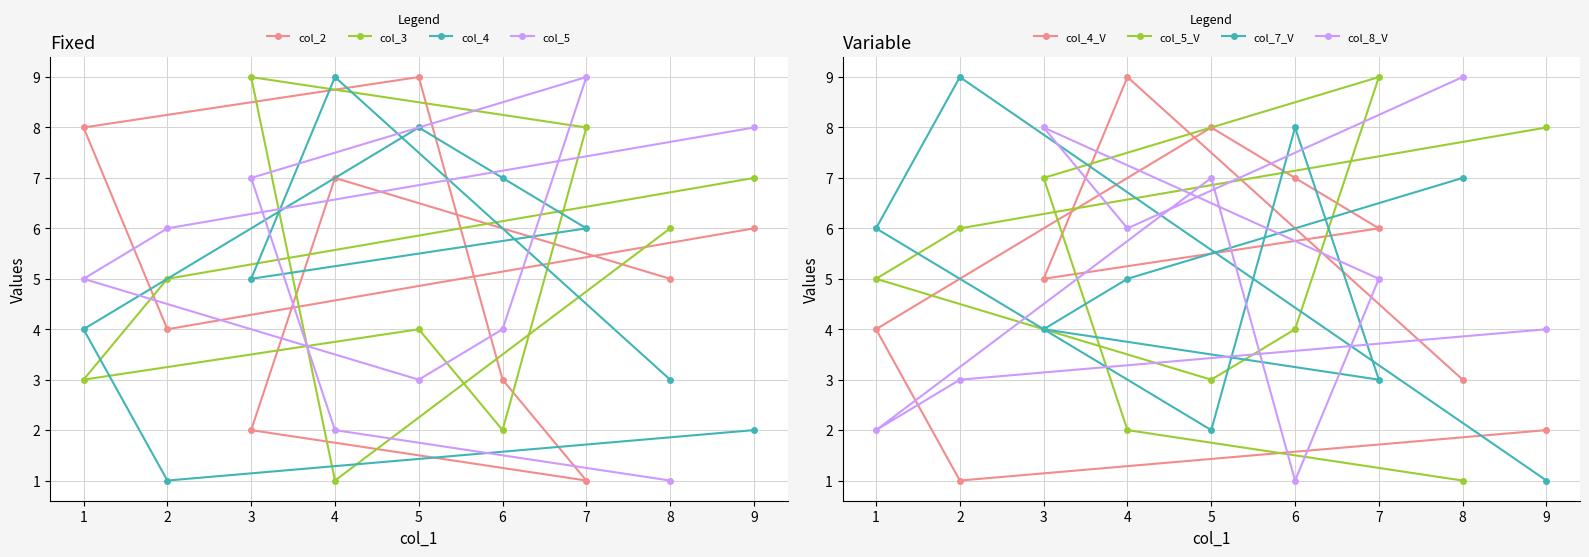

What is the greatest value displayed?

9